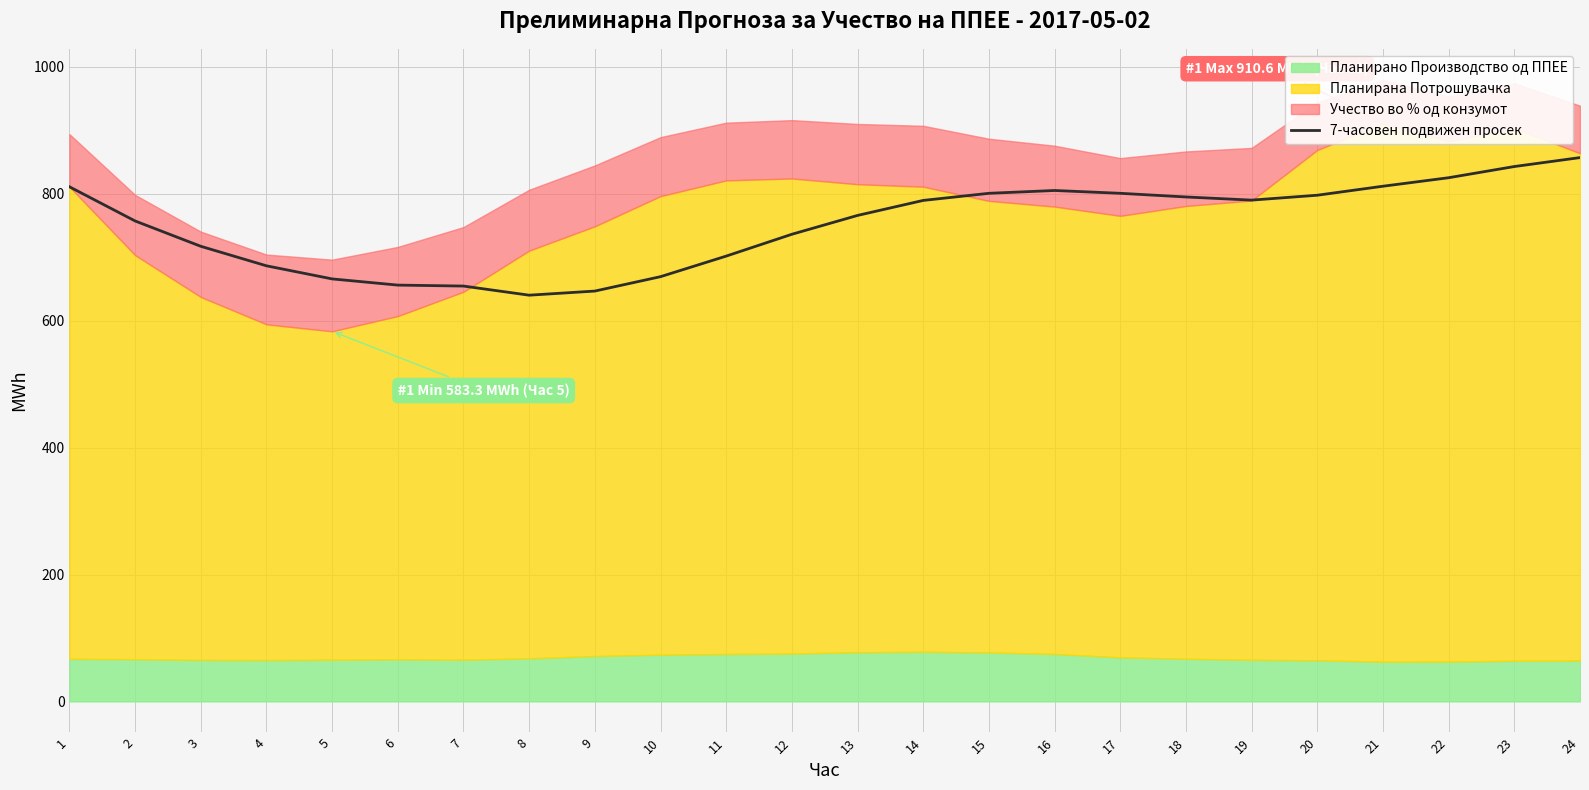

Read the value at 19.

790.2